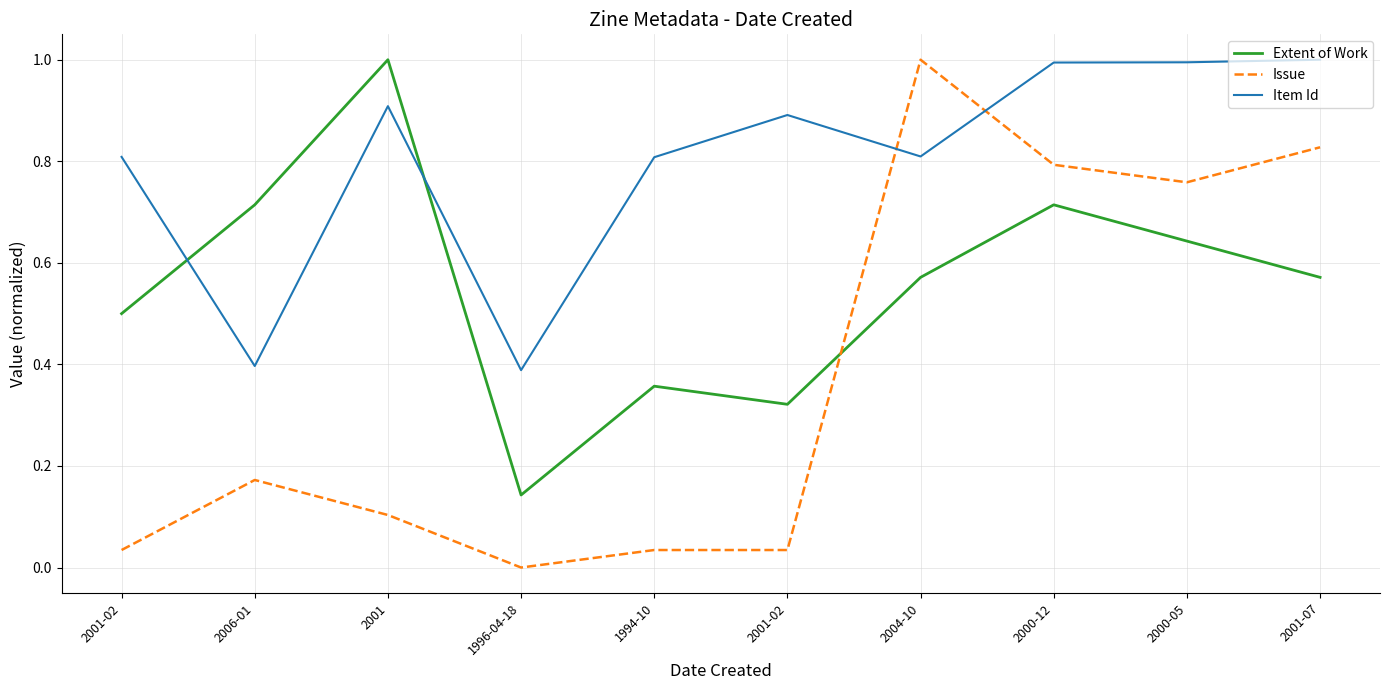

At how many categories does at least one series exceed 0?

10